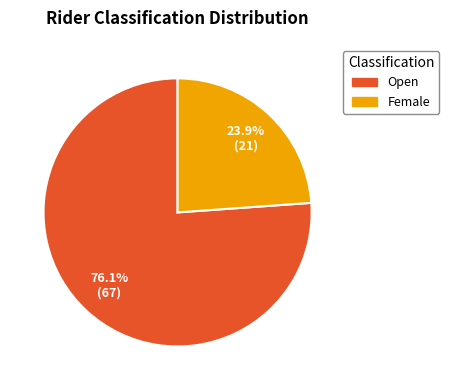

Between Female and Open, which is larger?

Open